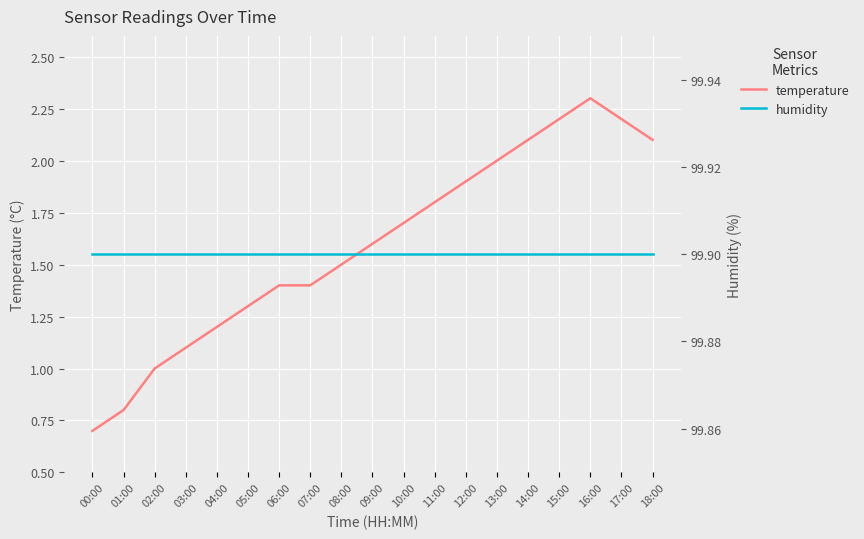

Which category has the highest value in the temperature series?

16:00